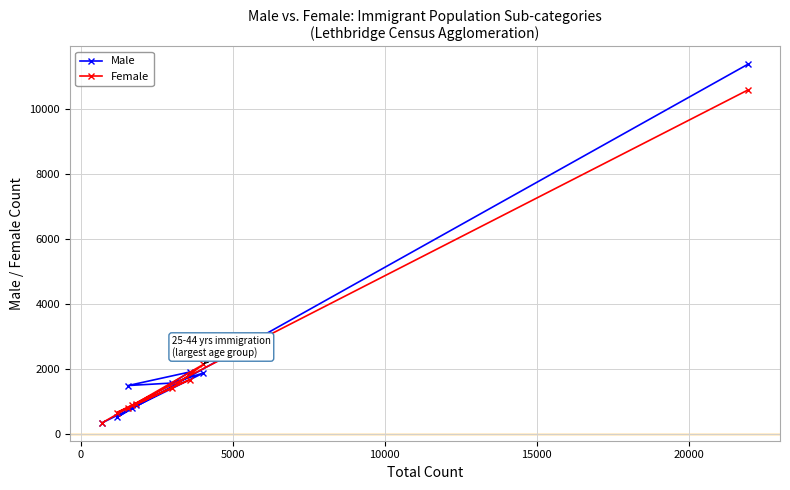

What is the maximum value shown in the chart?

11360